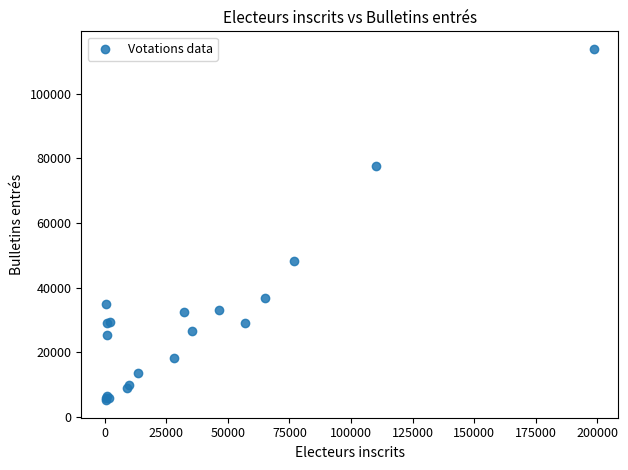

What Y value in the scatter plot is closest to 59520?

48112